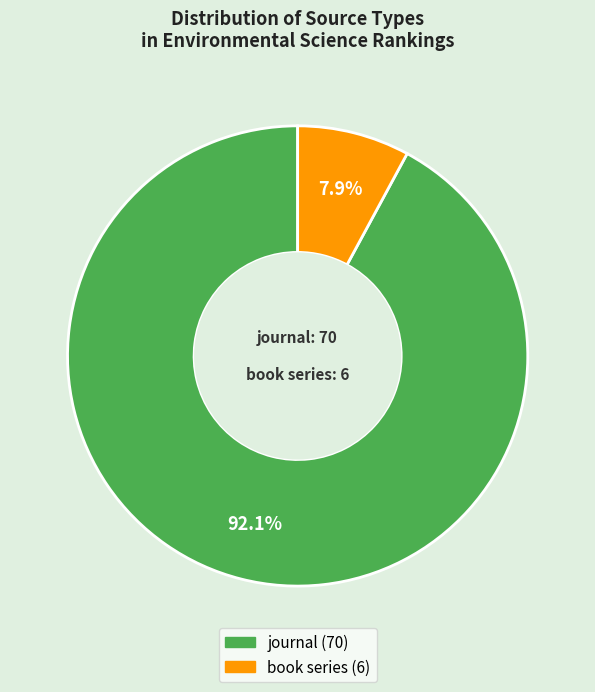

Count the number of slices in the pie.

2